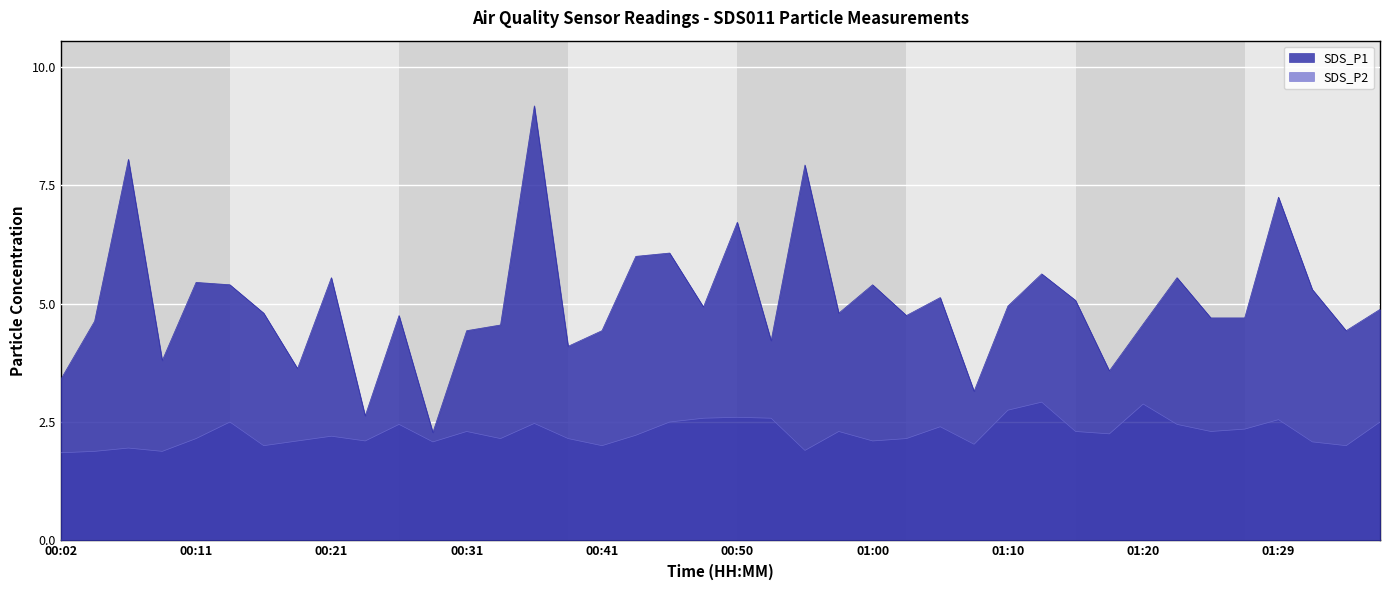

True or false: SDS_P2 and SDS_P1 intersect in this chart.

False